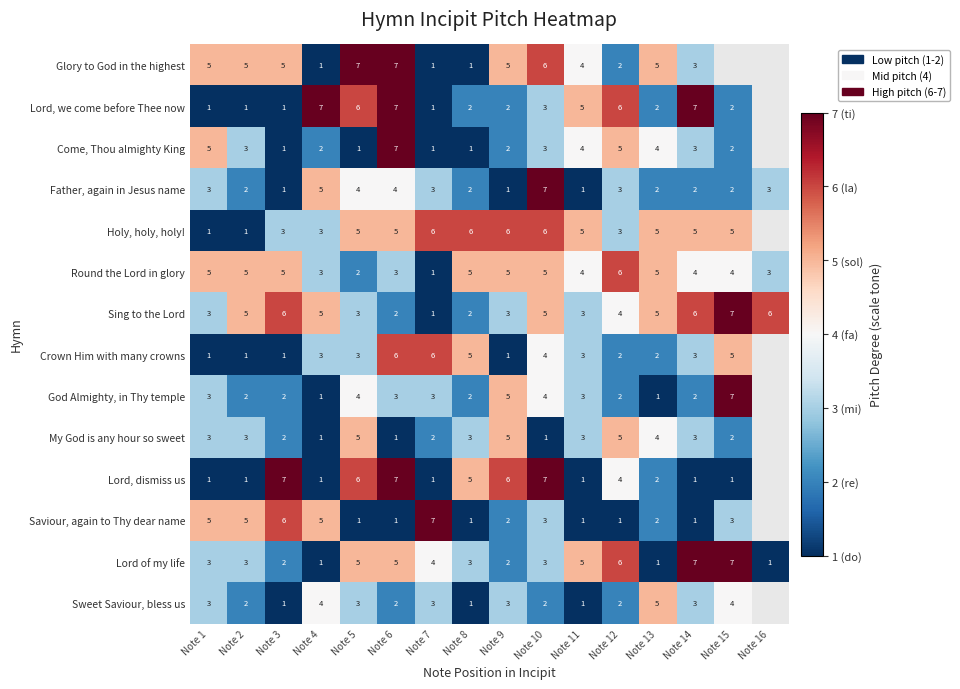

What is the average value of the Round the Lord in glory series?

4